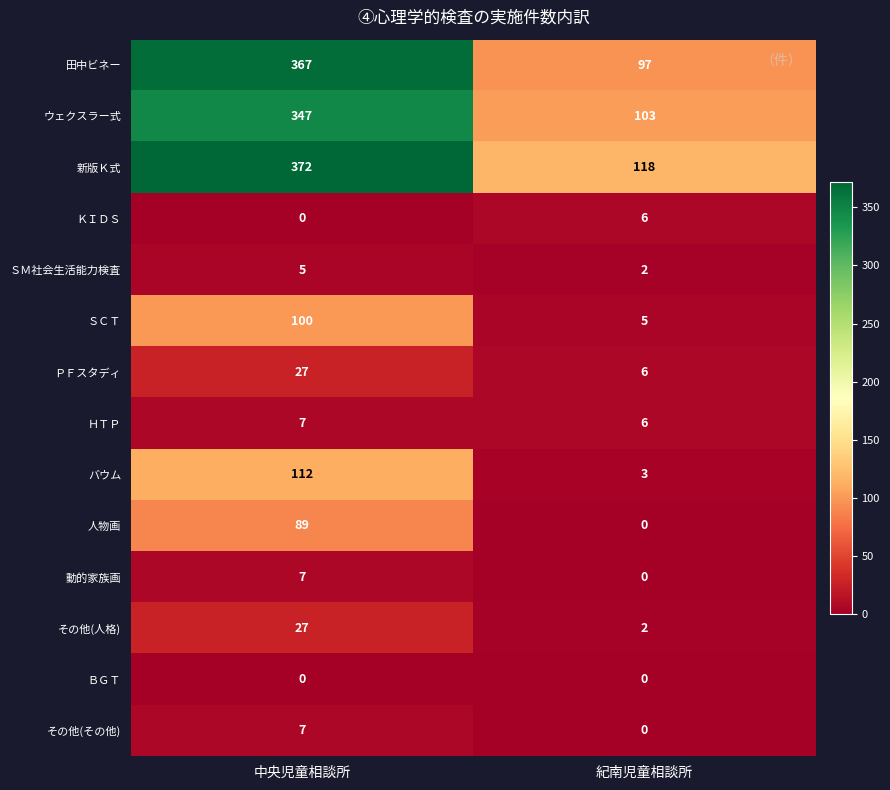

What is the sum of all 人物画 values?

89